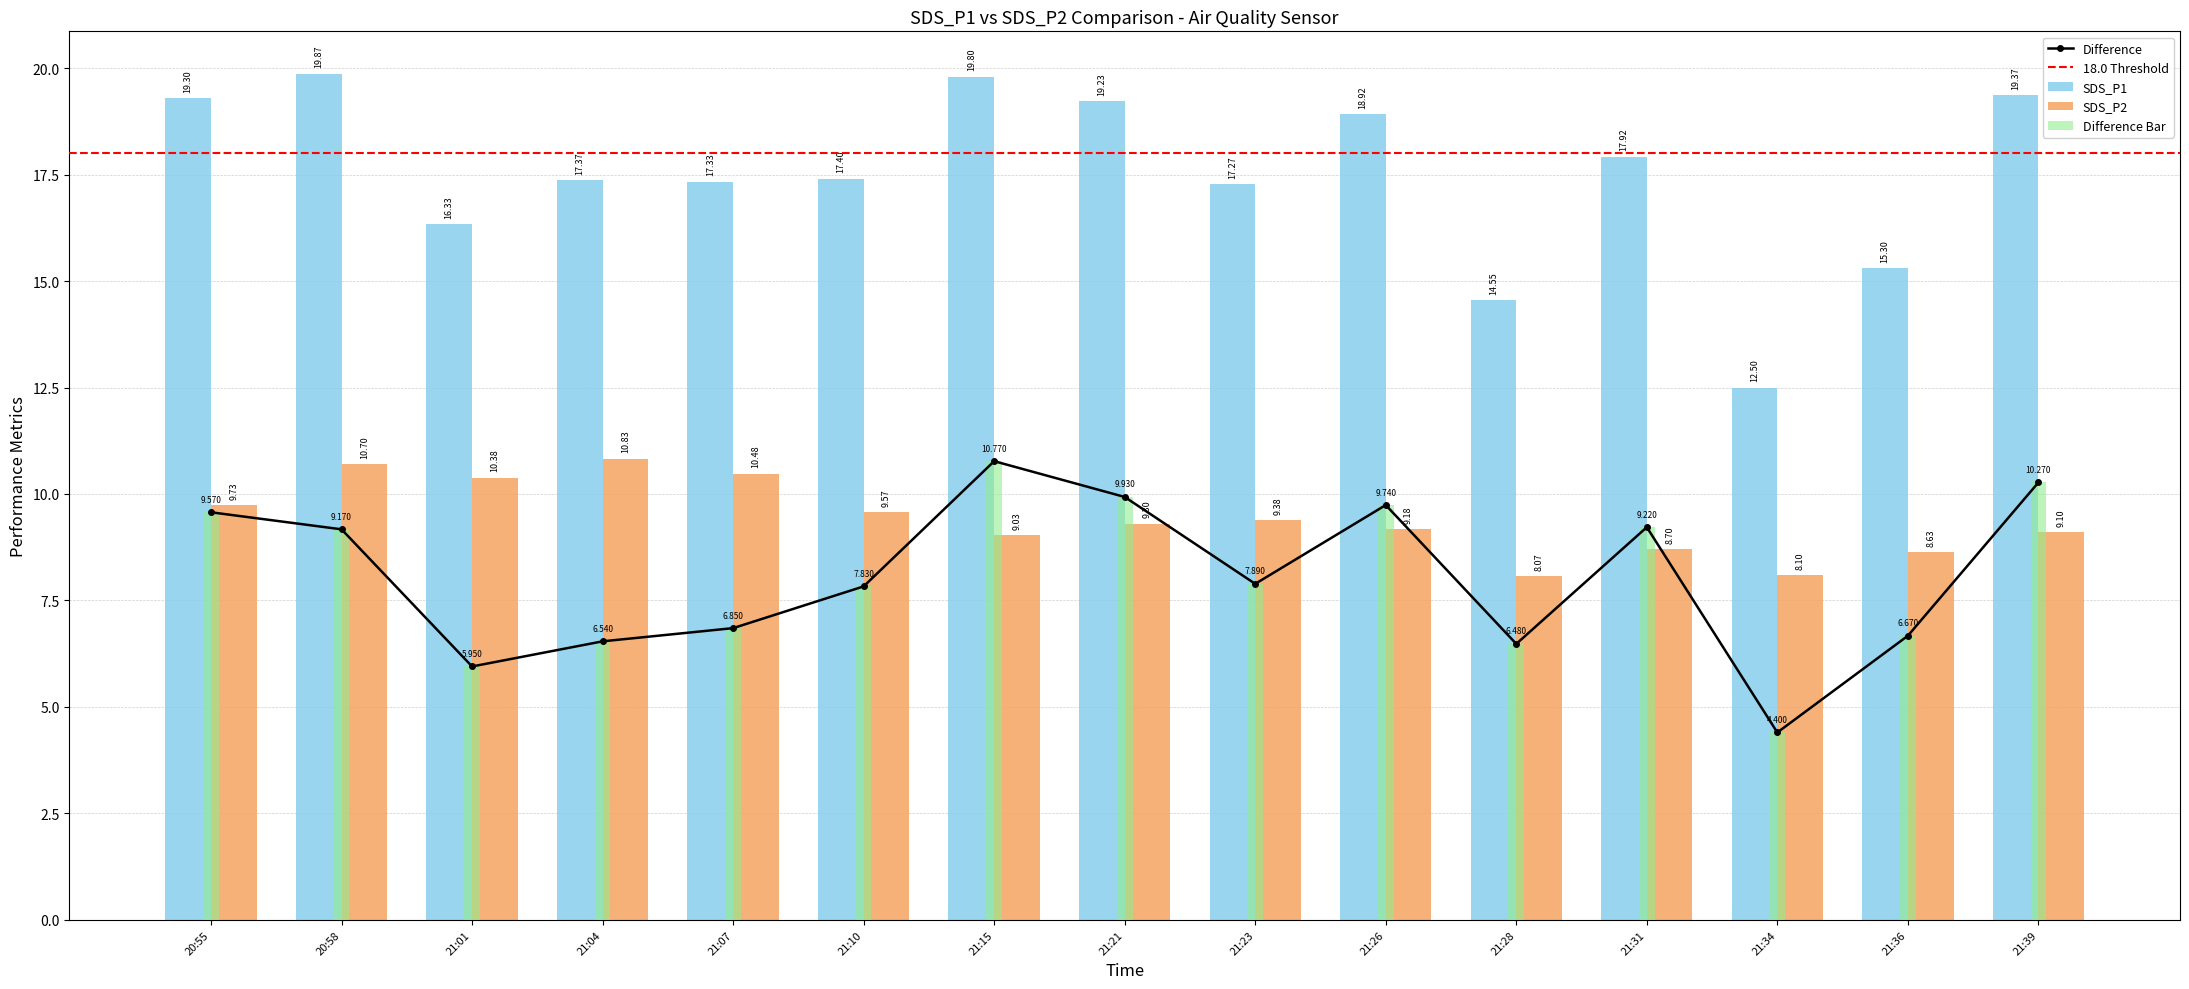

Is it true that SDS_P1 equals 12.5 at 21:26?

False